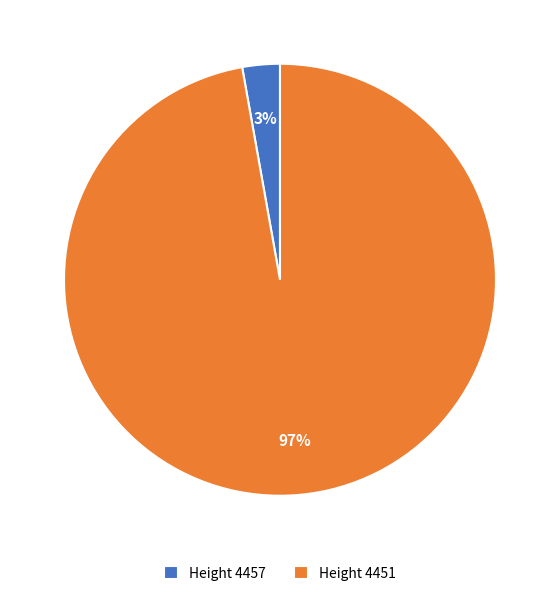

Do Height 4451 and Height 4457 together represent more than half of the pie?

Yes